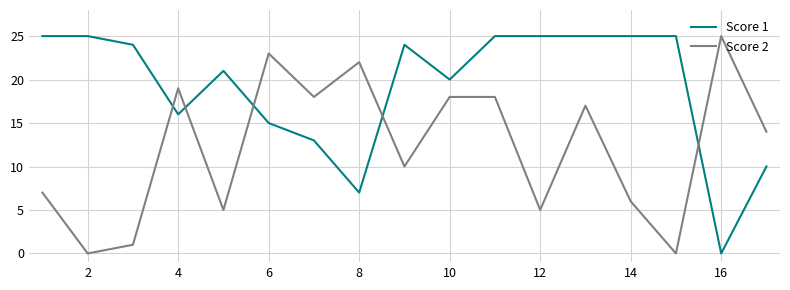

True or false: Score 2 and Score 1 intersect in this chart.

True